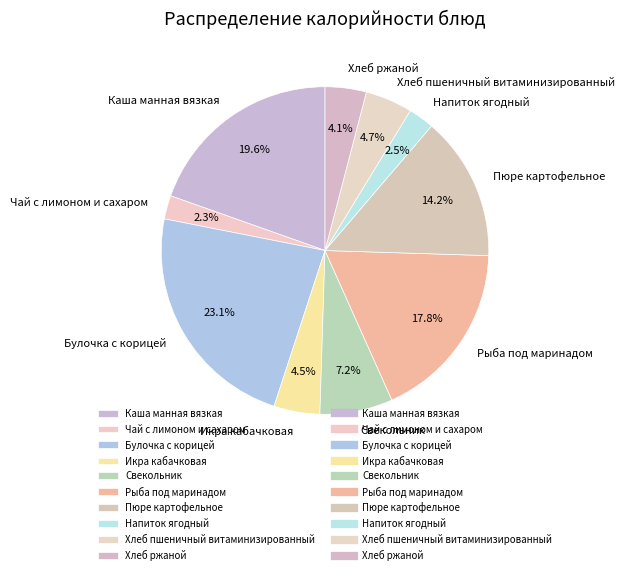

The Хлеб пшеничный витаминизированный slice represents 5% of the pie. True or false?

True